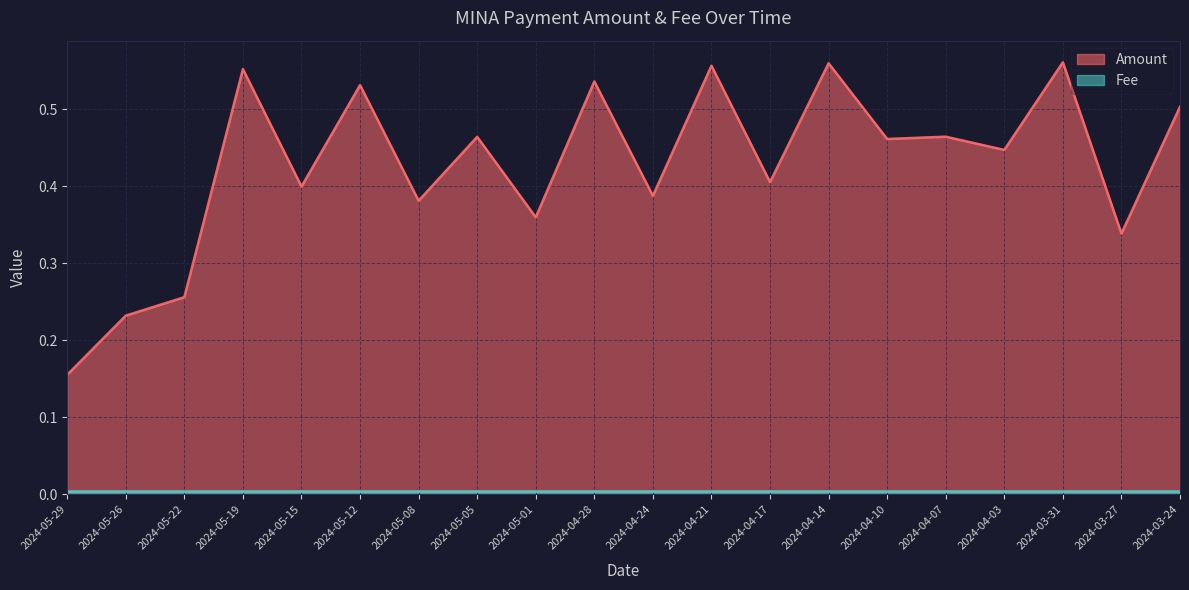

The value at 2024-05-08 is 0.2. True or false?

False